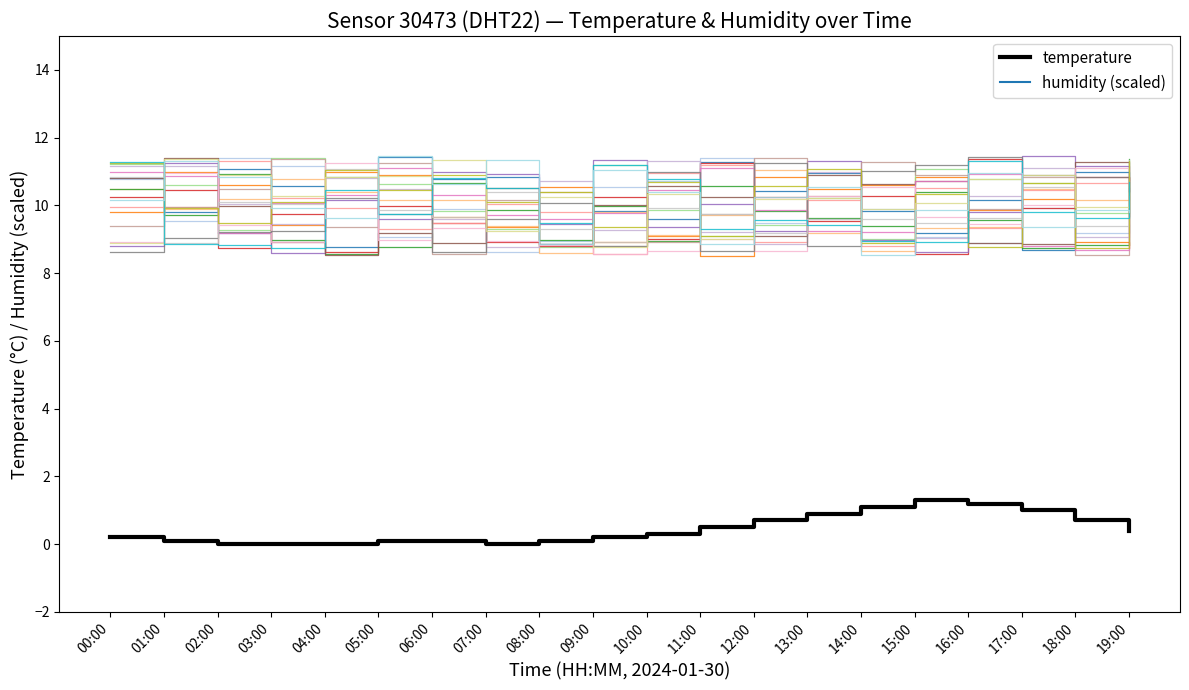

How many lines are shown in the chart?

2